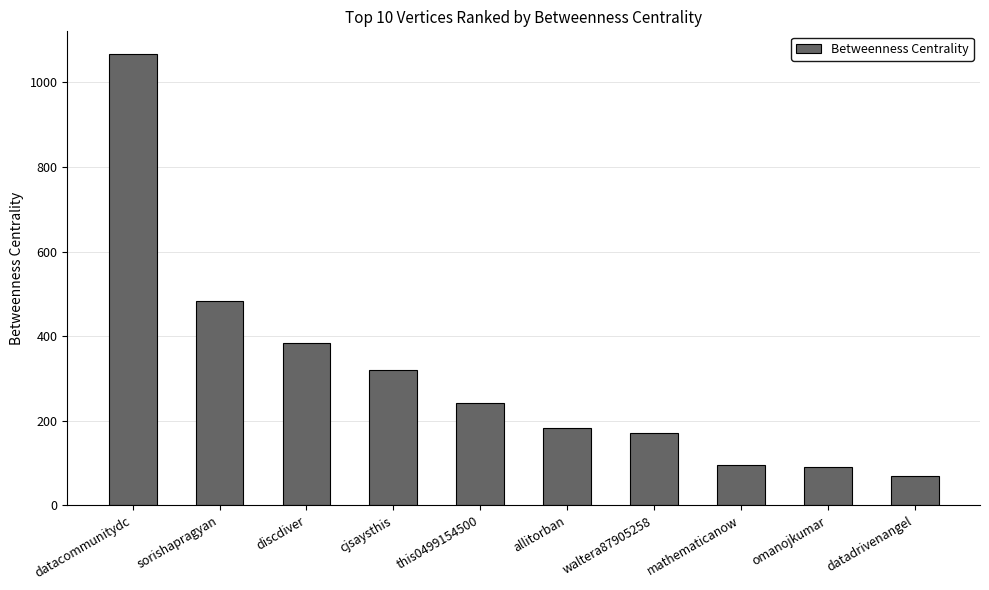

Reading right to left, transcribe all the data shown in this chart.

70.2	90.0	95.0	170.0	181.7	241.8	320.0	383.3	483.8	1067.2